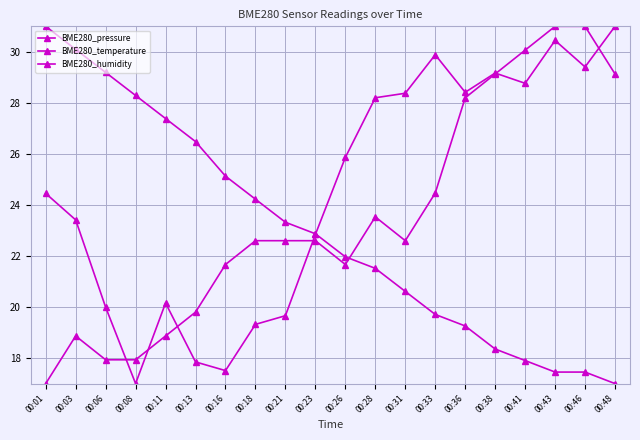

True or false: BME280_pressure has more than 2 points higher than both neighbors.

True